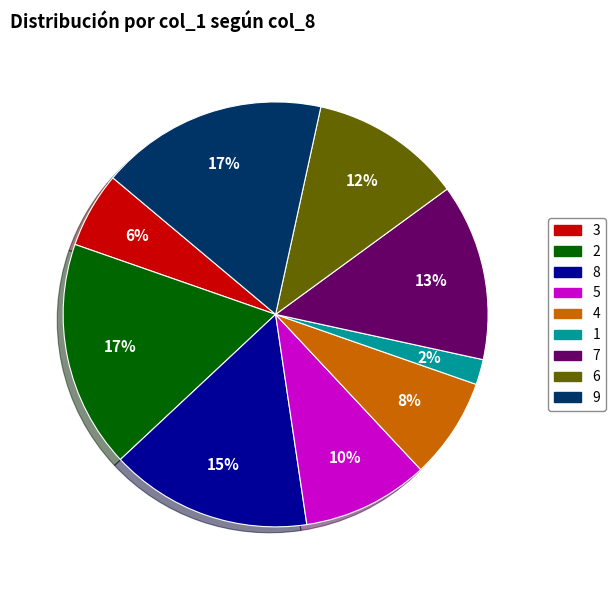

Is there a majority slice in this chart?

No